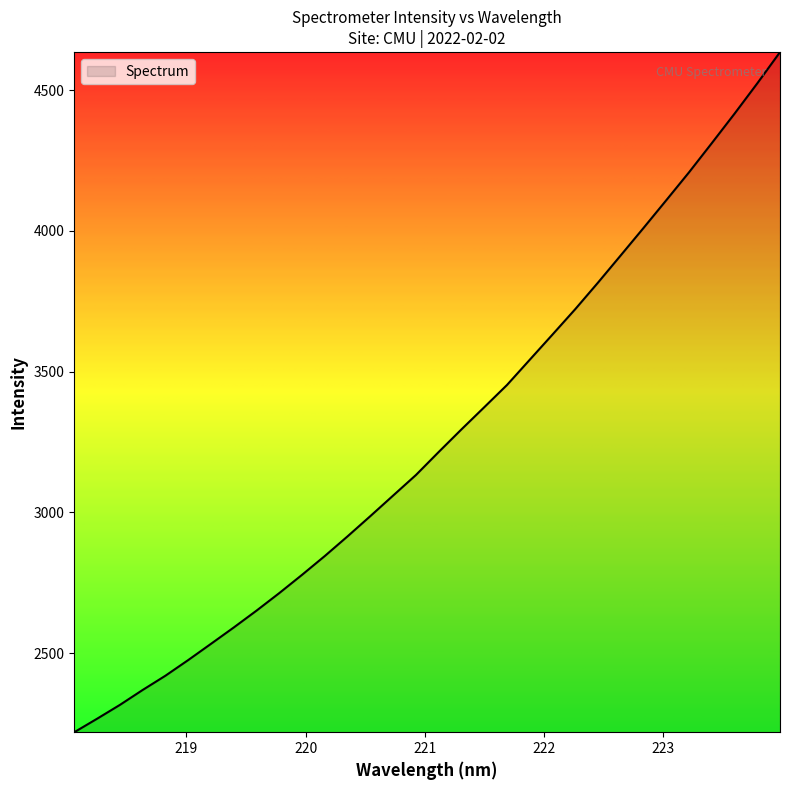

What is the smallest value displayed?

2219.7